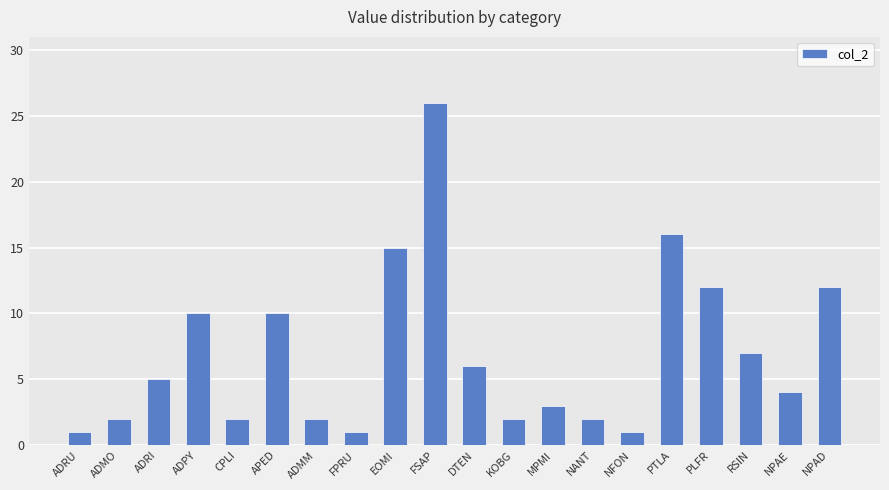

What is the value of the 1st bar from the left?

1